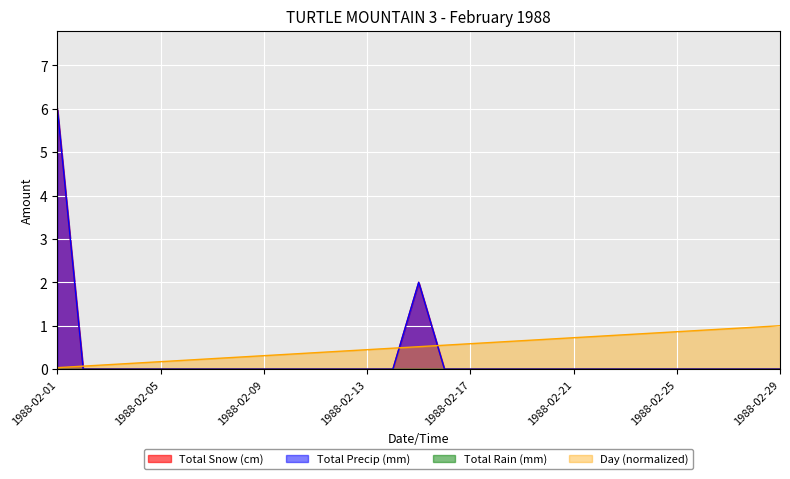

At which category does Total Snow (cm) reach its first local peak?

1988-02-15